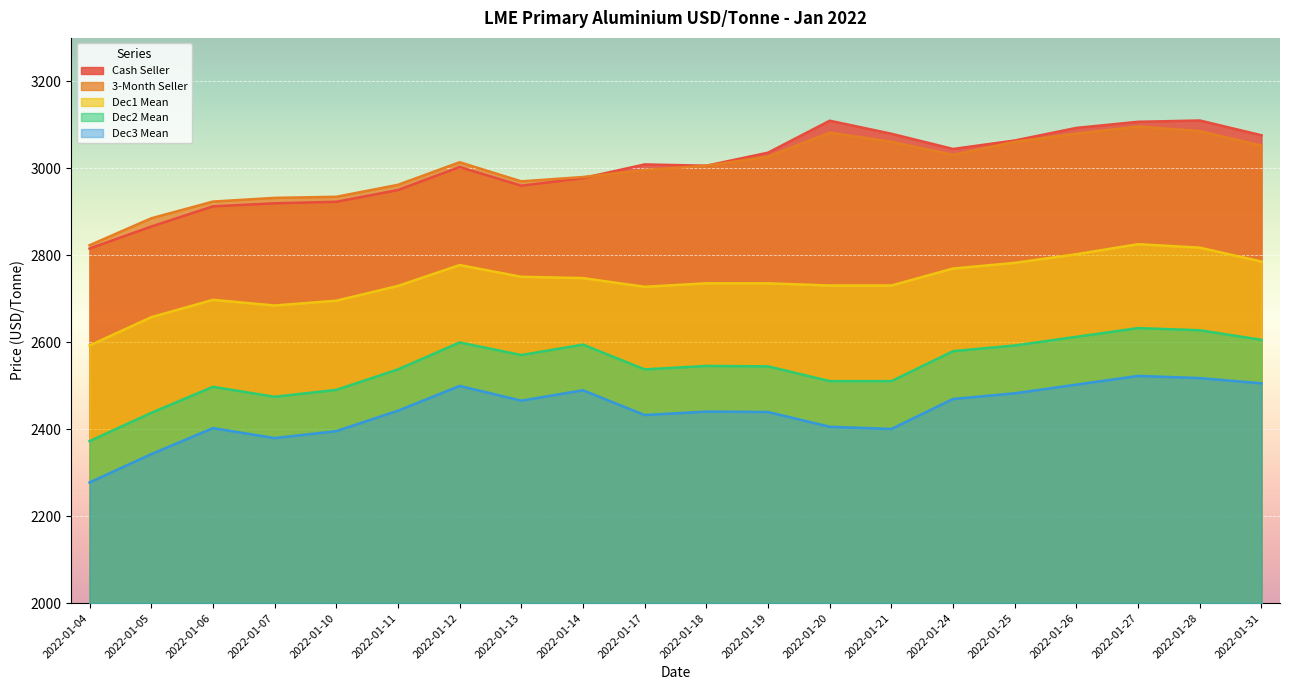

What is the difference between the Dec1 Mean values at 2022-01-17 and 2022-01-18?

8.0